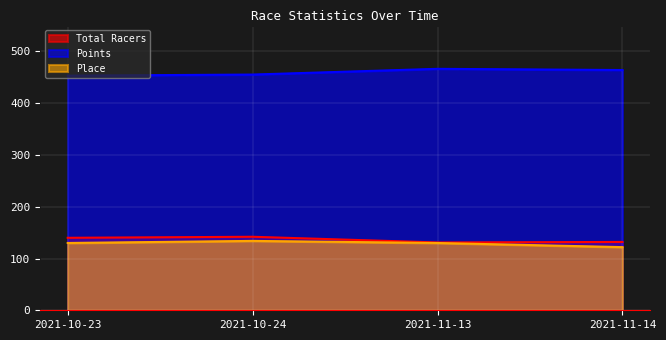

What is the difference between the Total Racers values at 2021-10-24 and 2021-11-13?

11.0